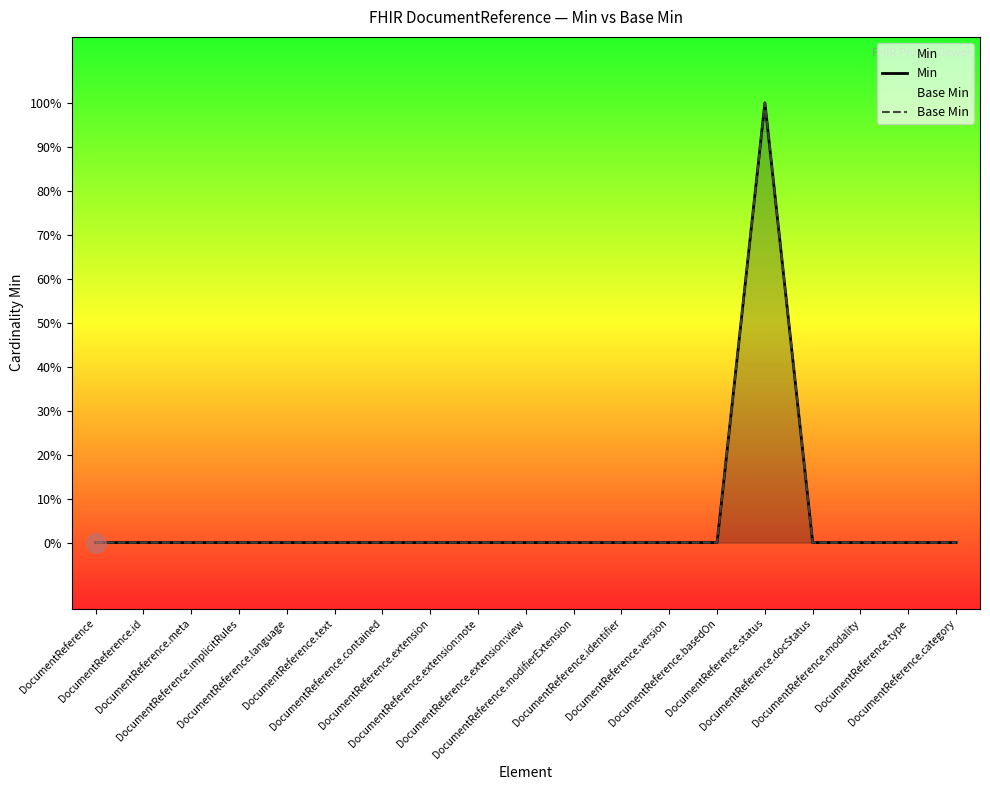

Is the value of Base Min at DocumentReference.extension:view greater than the value of Min at DocumentReference.status?

No